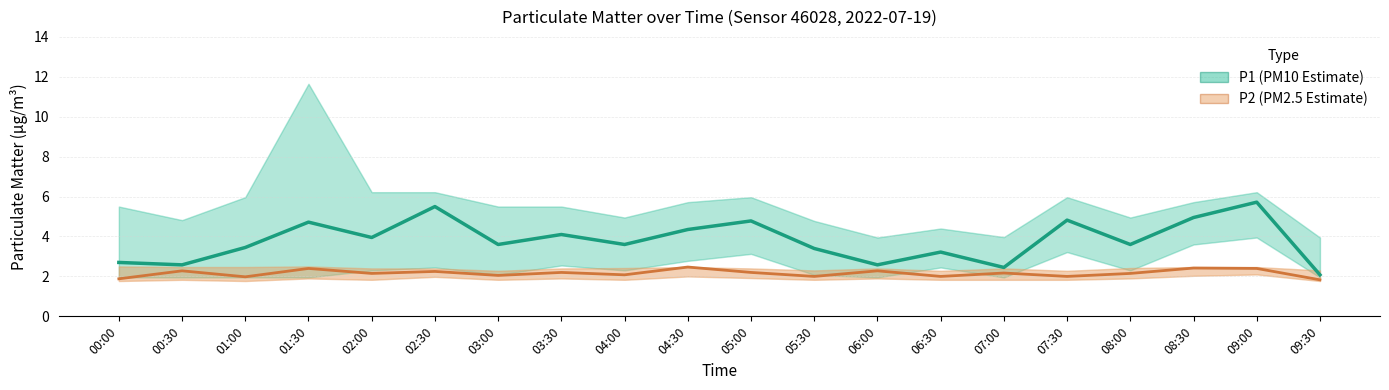

Which series has the largest total across all categories?

P1 (PM10 Estimate)